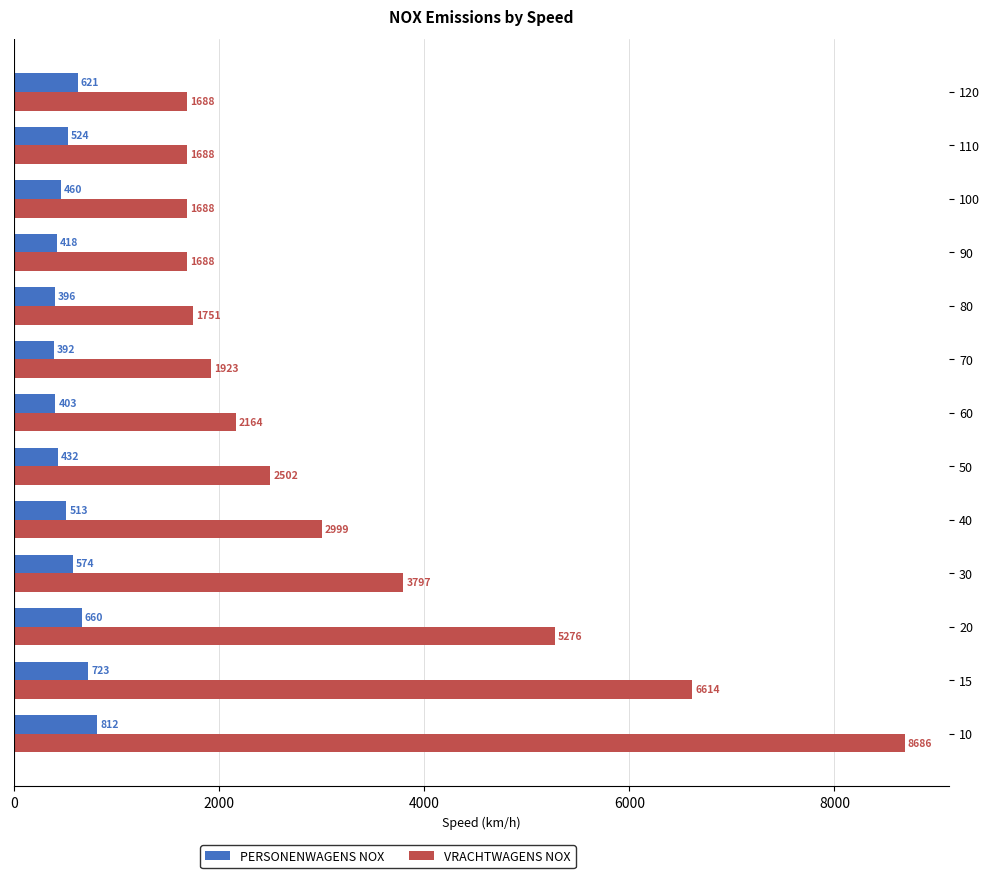

At 10, list the series in order from largest to smallest.

VRACHTWAGENS NOX, PERSONENWAGENS NOX